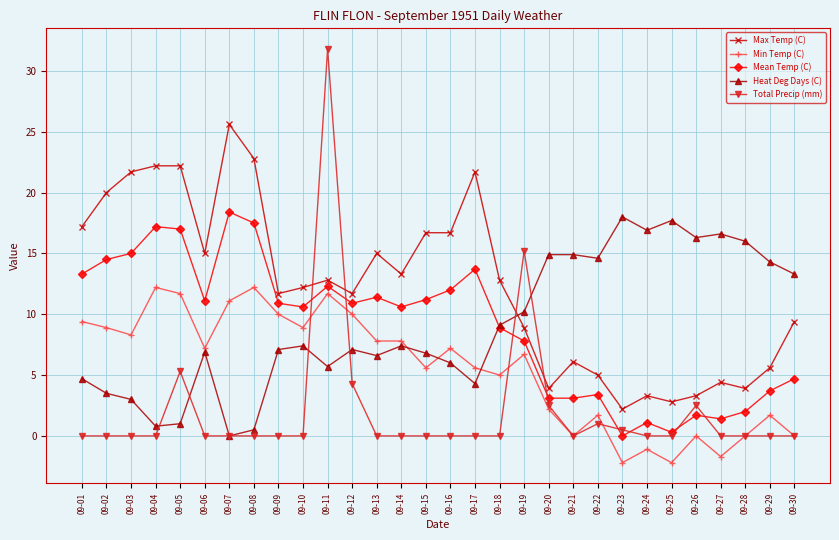

What is the average value of the Total Precip (mm) series?

2.1